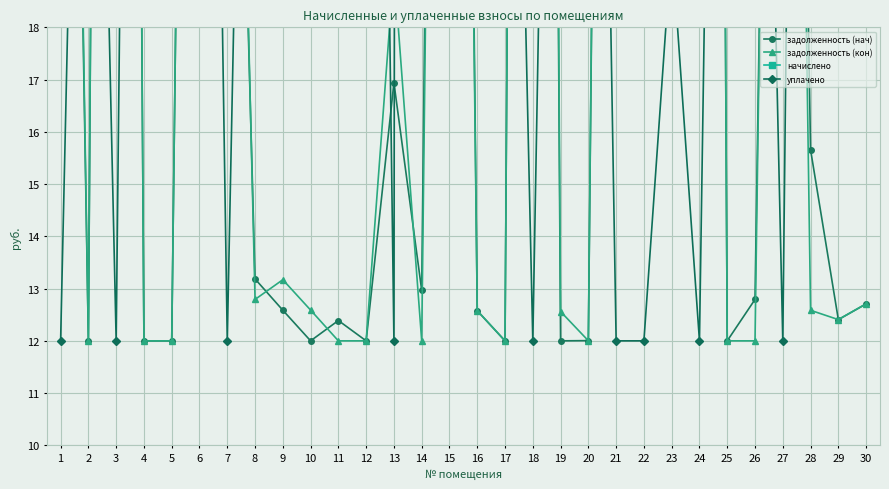

How many lines are shown in the chart?

4